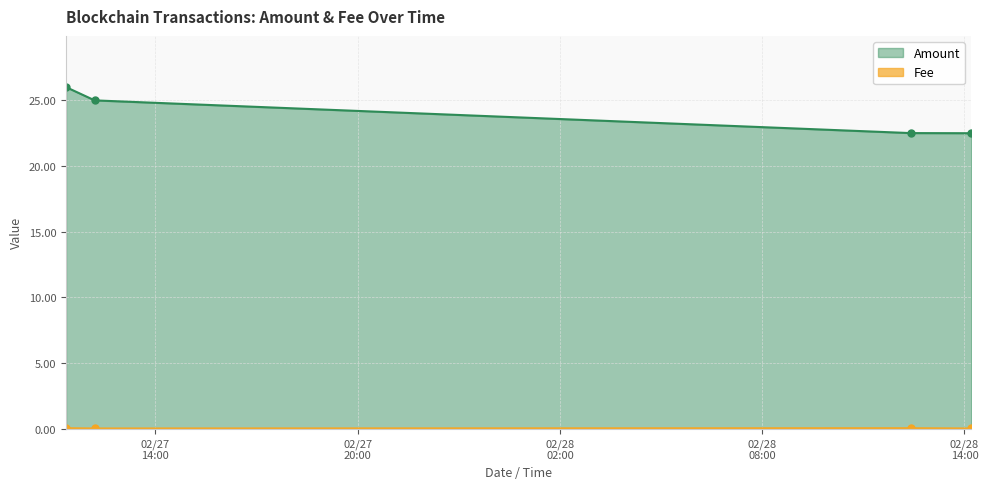

What value does the Amount series have at 2023-02-27 11:21:00?

26.0